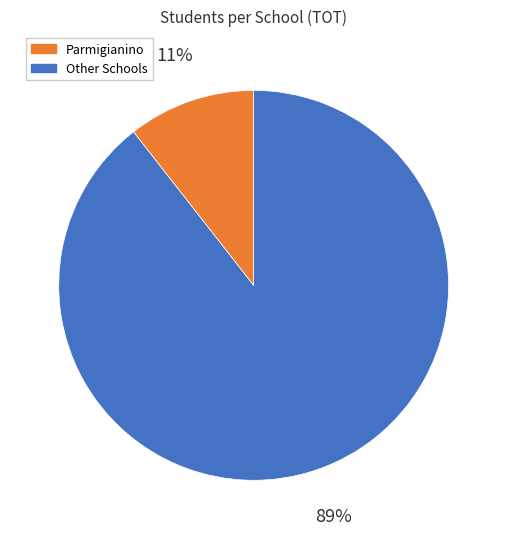

How many segments does this pie chart have?

2